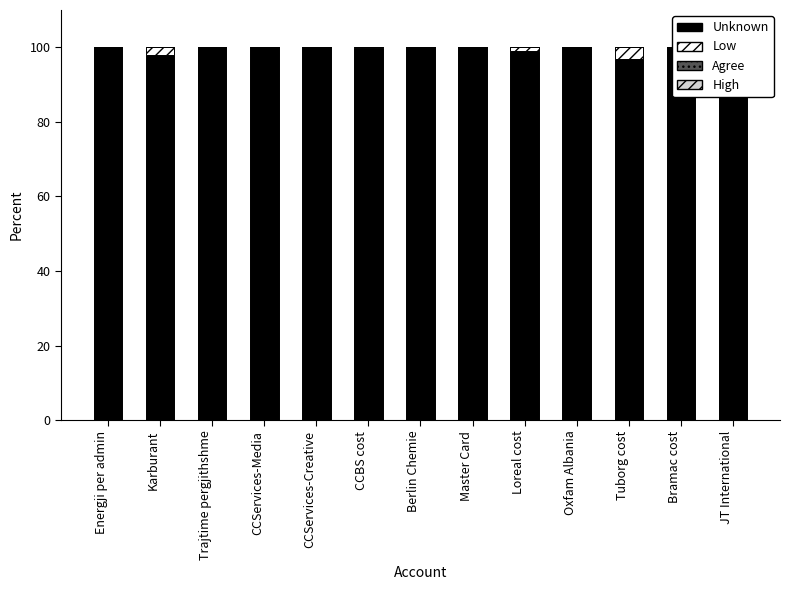

Between Loreal cost and Trajtime pergjithshme, which is larger?

Trajtime pergjithshme